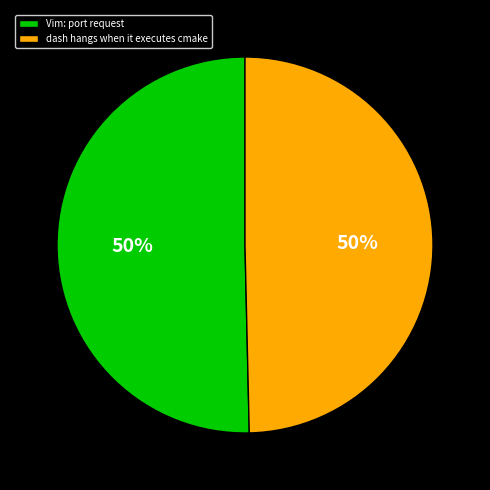

Do Vim: port request and dash hangs when it executes cmake together represent more than half of the pie?

Yes